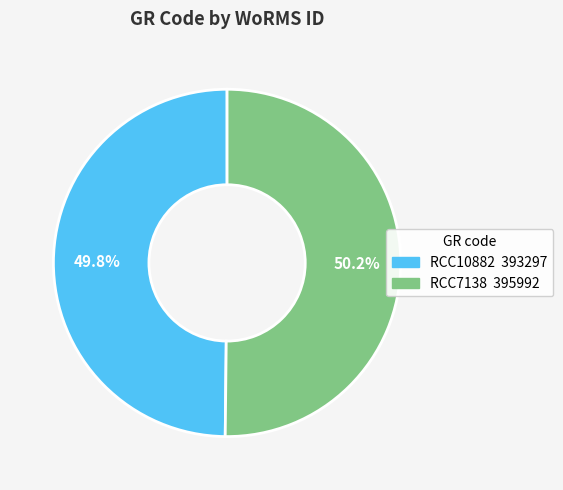

What percentage is the RCC10882 slice, to the nearest percent?

50%